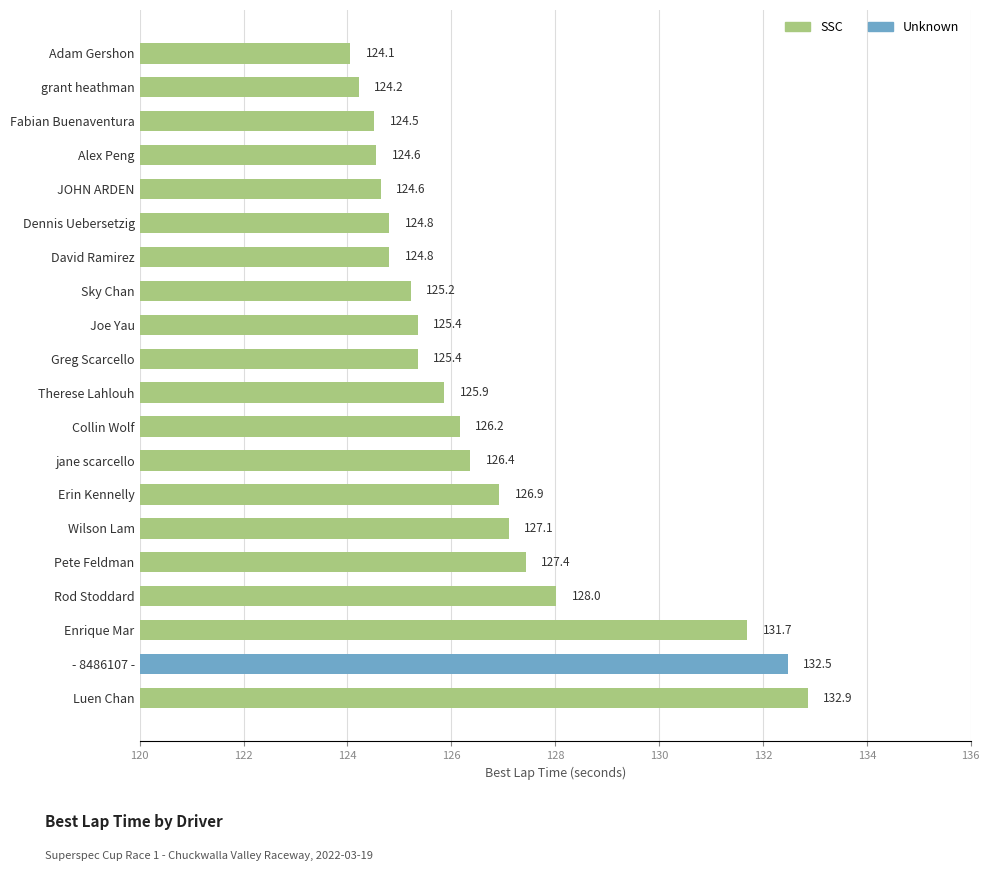

Where is the data nearest to the value 128?

Rod Stoddard